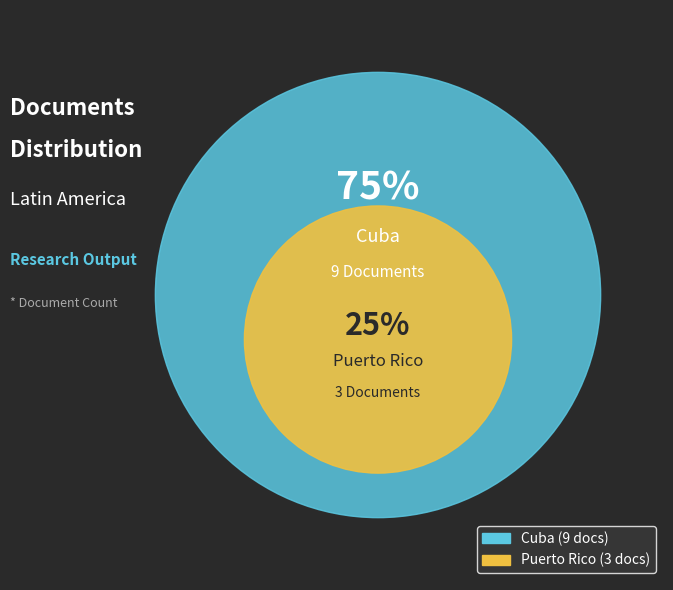

Which category accounts for the majority?

Cuba